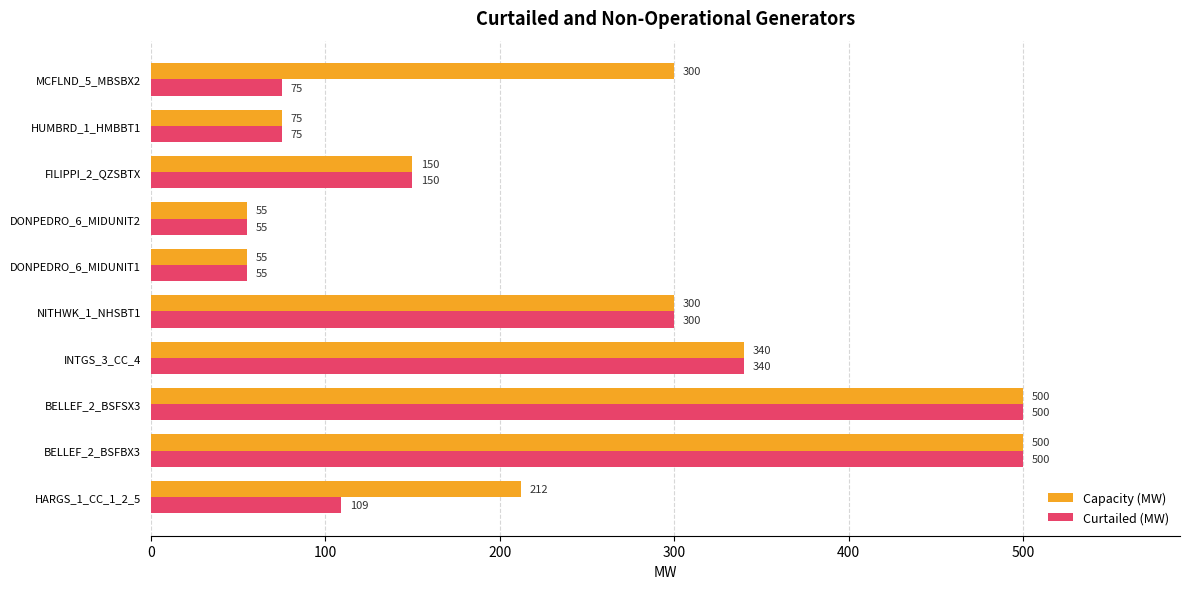

Is the value of Capacity (MW) at HARGS_1_CC_1_2_5 greater than the value of Curtailed (MW) at DONPEDRO_6_MIDUNIT2?

Yes